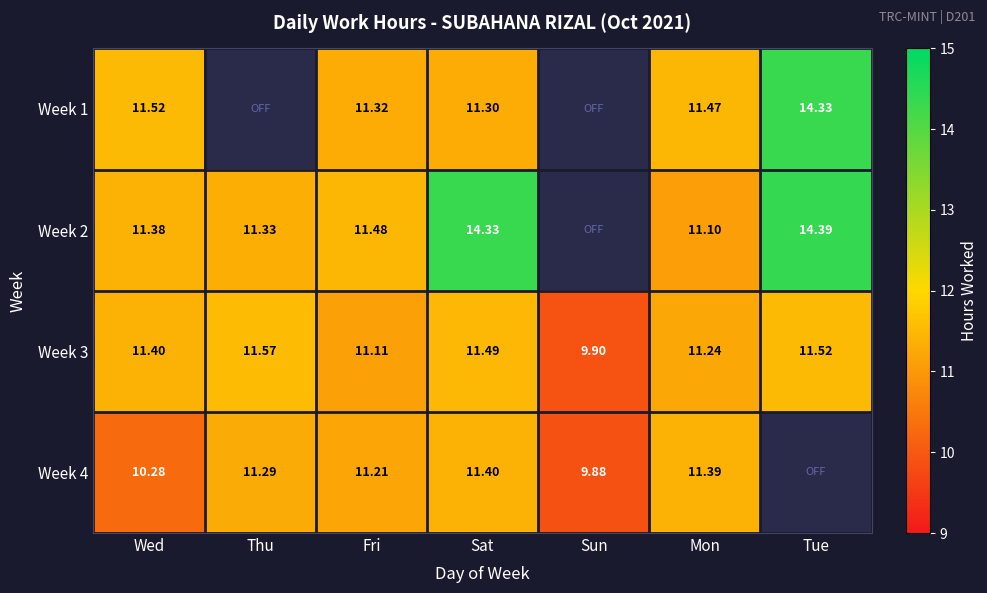

List the labels in order of Week 3 value, largest first.

Thu, Tue, Sat, Wed, Mon, Fri, Sun